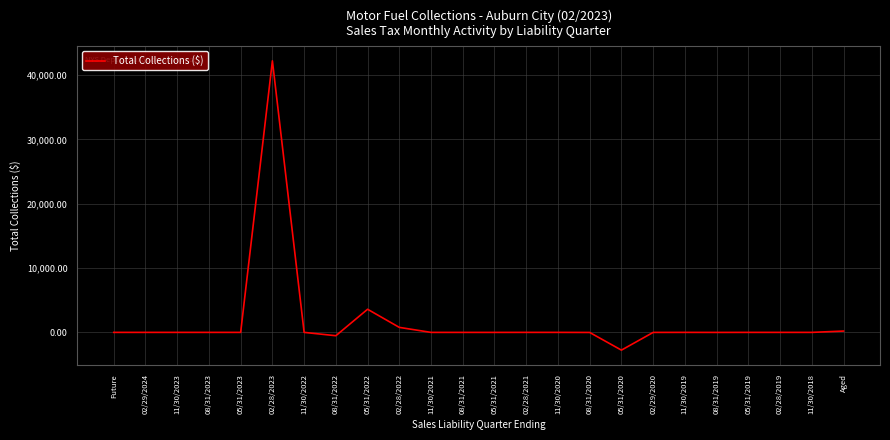

The value at 11/30/2019 is 18941.8. True or false?

False